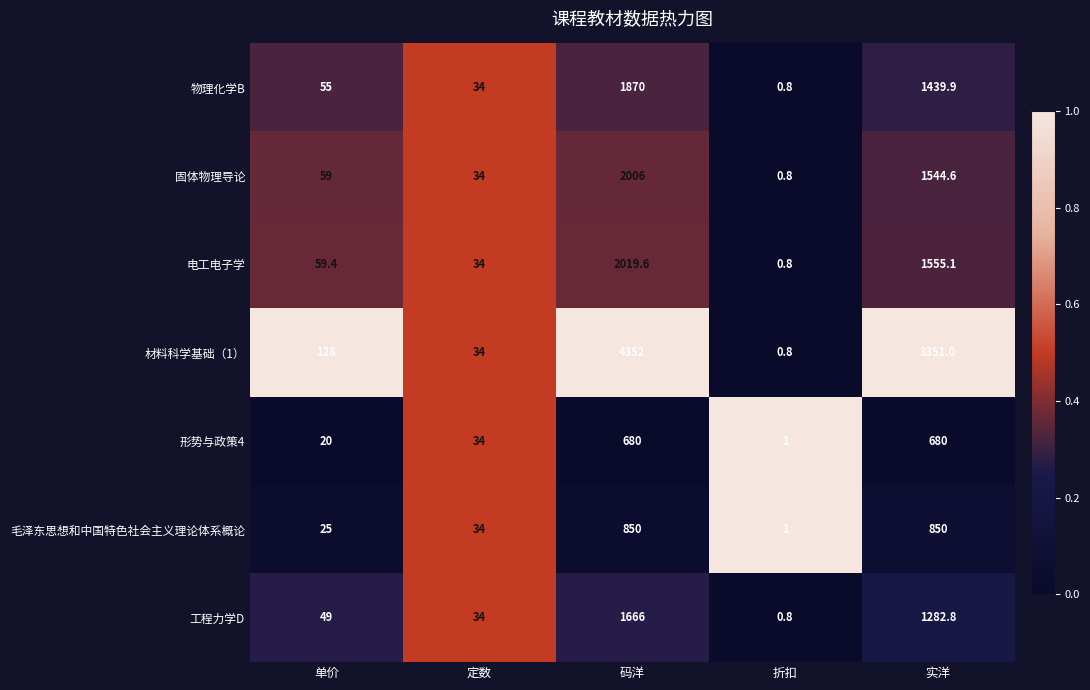

Which series has the widest spread of values?

材料科学基础（1）